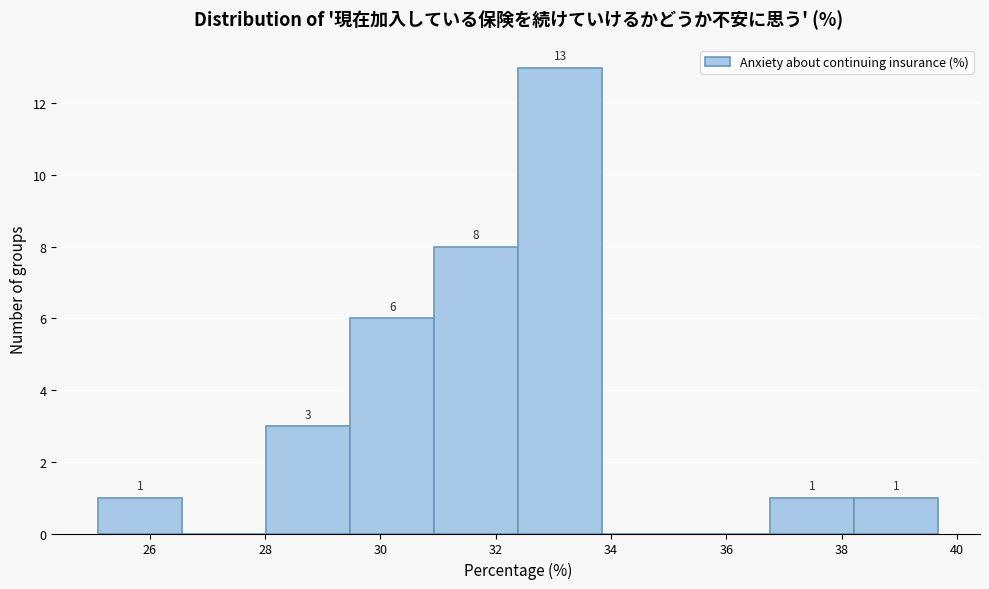

Which range on the x-axis has the tallest bar?

32.4 to 33.8